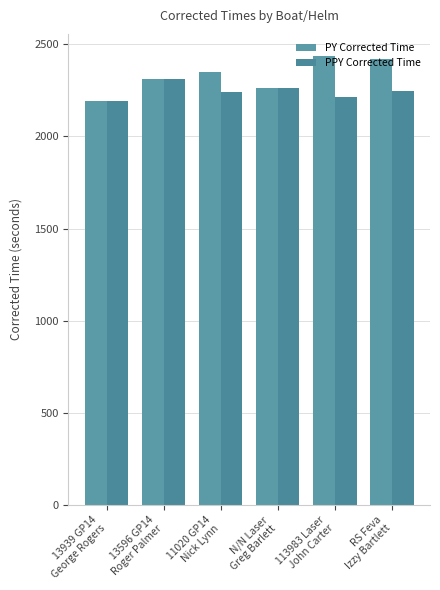

What is the label of the 3rd bar from the left?

11020 GP14
Nick Lynn